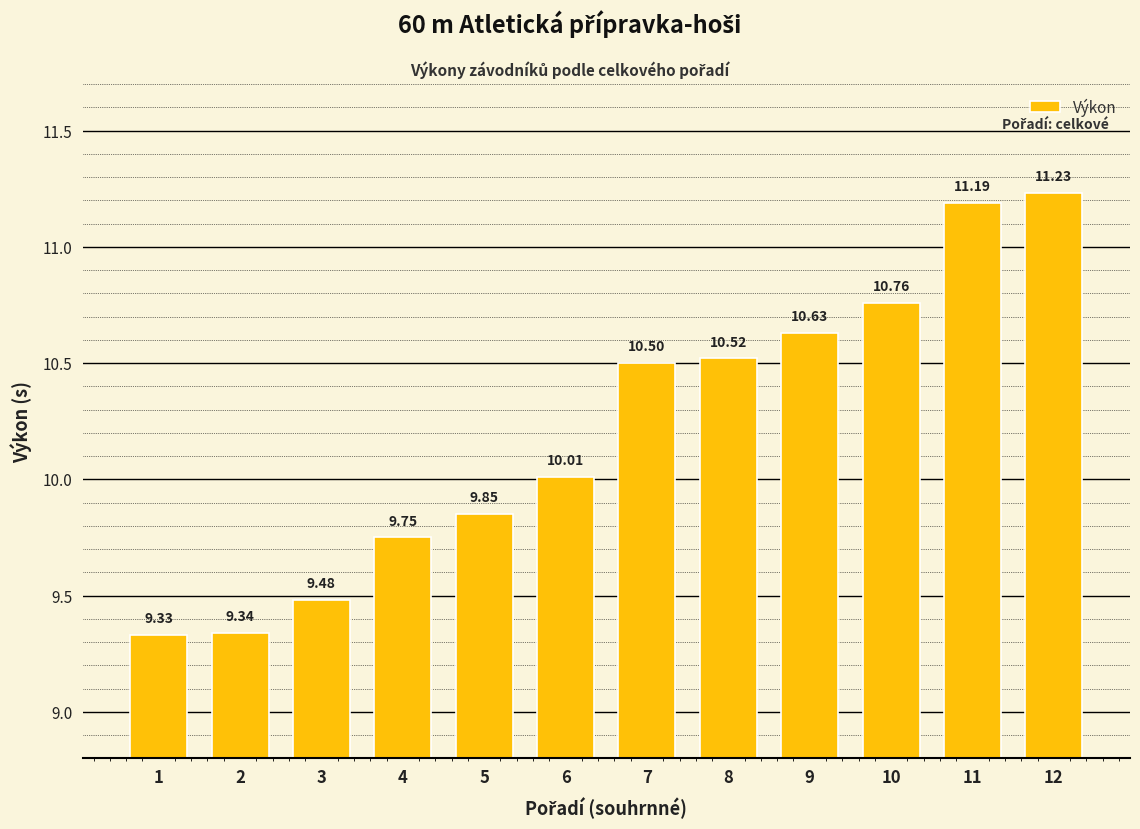

List the labels in order of value, largest first.

12, 11, 10, 9, 8, 7, 6, 5, 4, 3, 2, 1